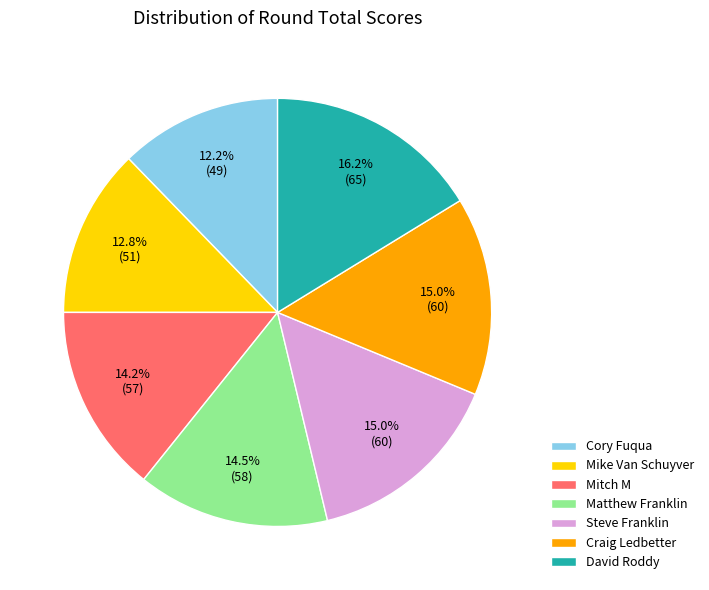

Combined, do Matthew Franklin and Craig Ledbetter account for over 50%?

No